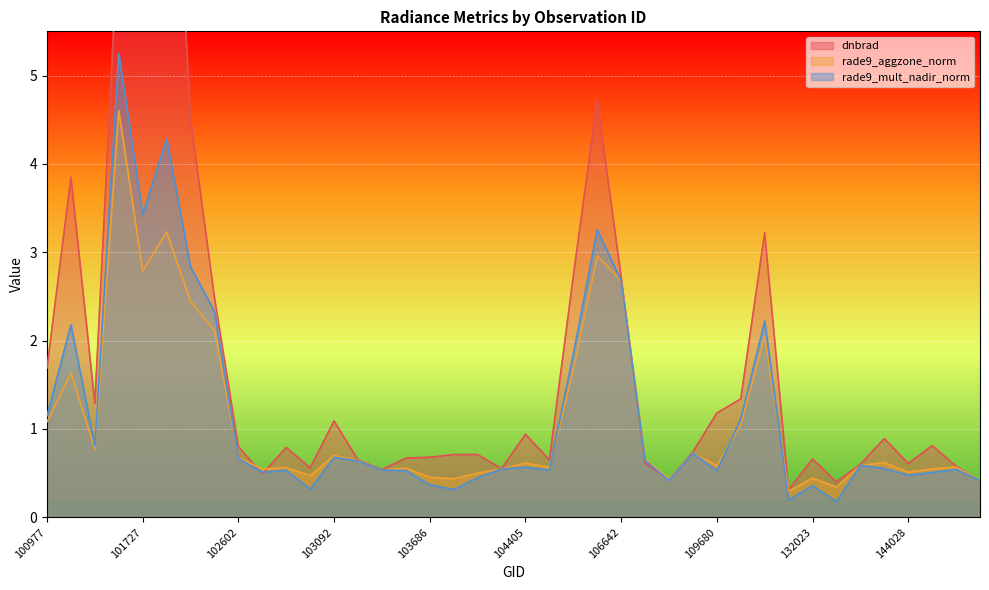

Does the chart display data point markers on the line(s)?

No